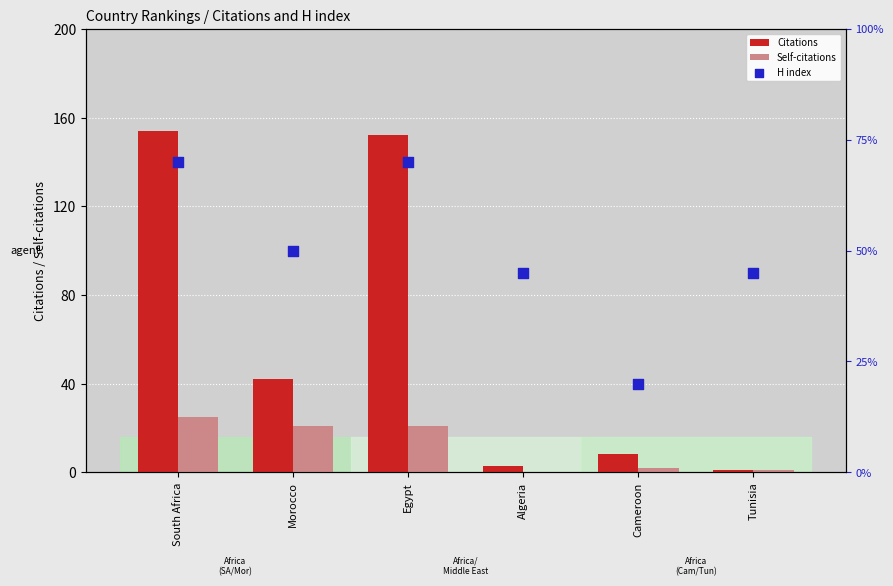

Is the value of H index at South Africa greater than the value of Self-citations at Algeria?

Yes